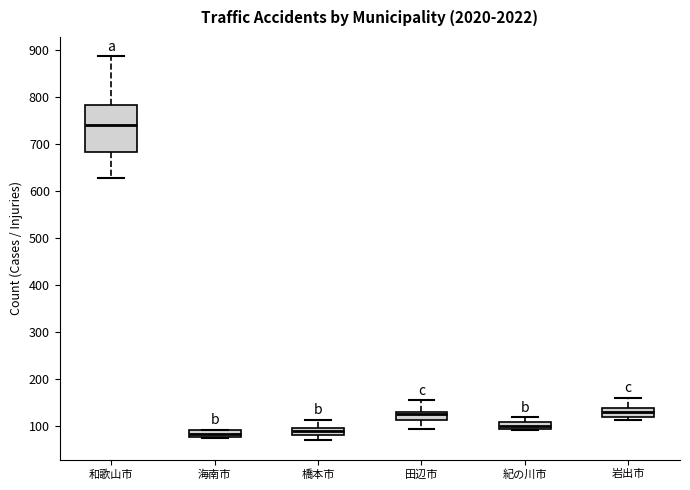

Which box has the highest median line?

和歌山市